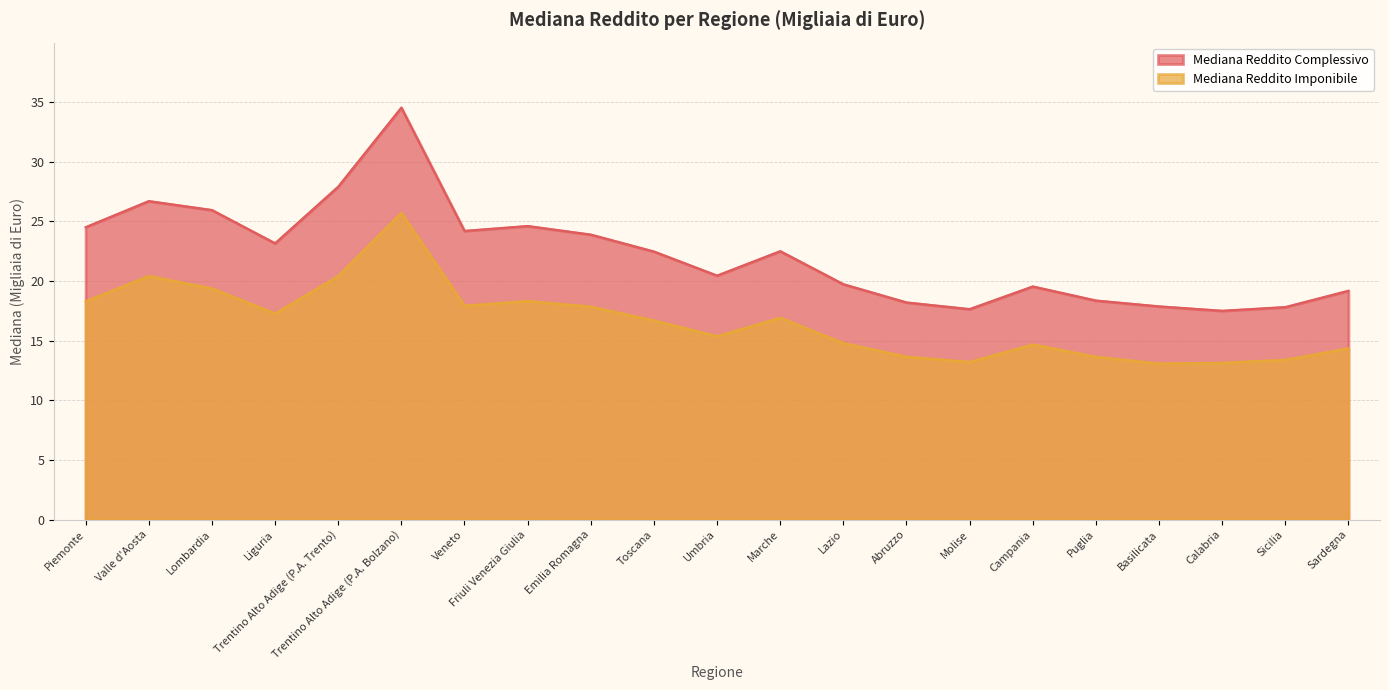

How many data points in Mediana Reddito Complessivo are above 22?

11